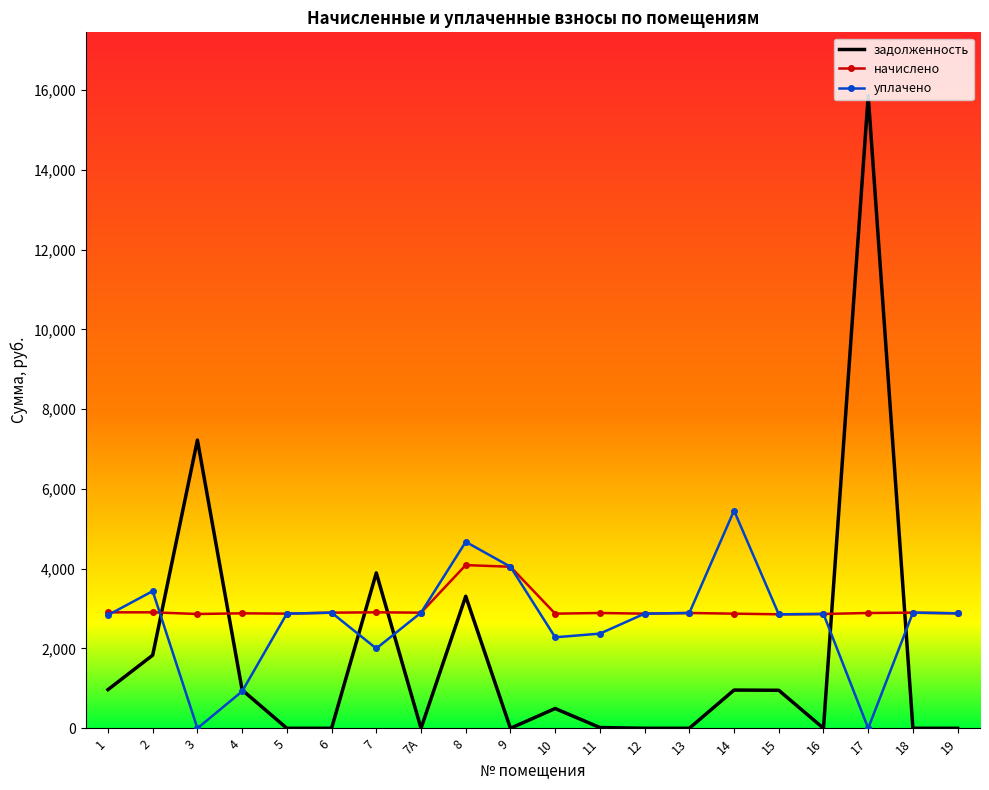

True or false: задолженность and начислено cross at least once.

True